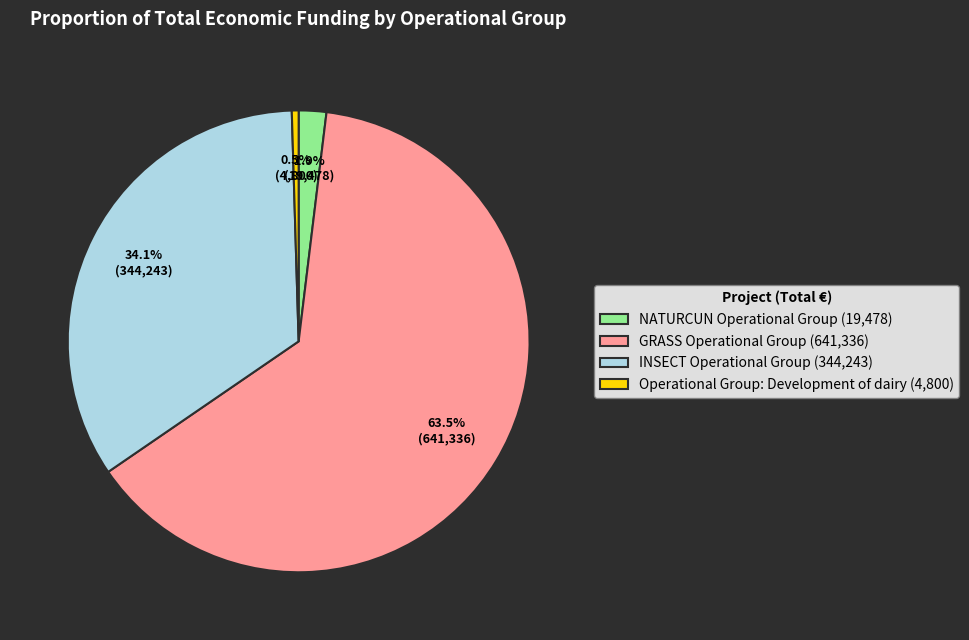

To the nearest percent, what percentage of the pie is NATURCUN Operational Group?

2%